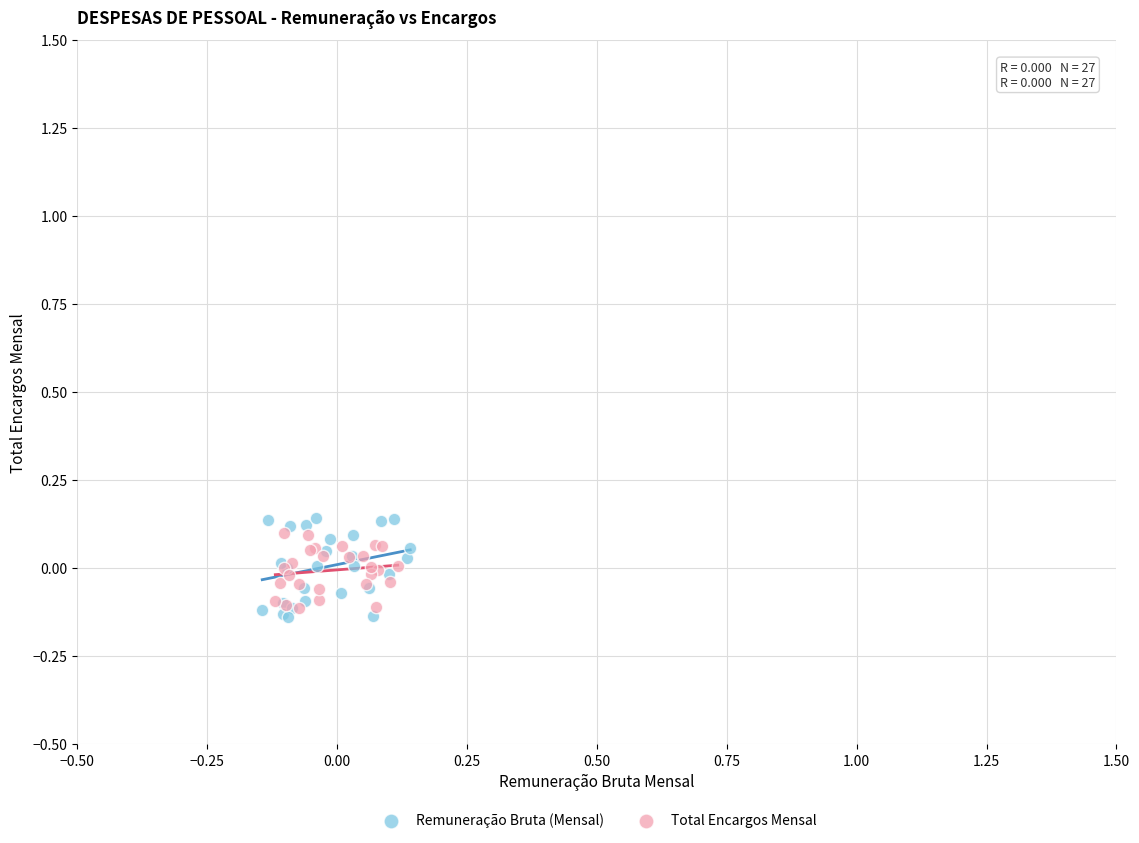

Which series contains the lowest Y value?

Remuneração Bruta (Mensal)